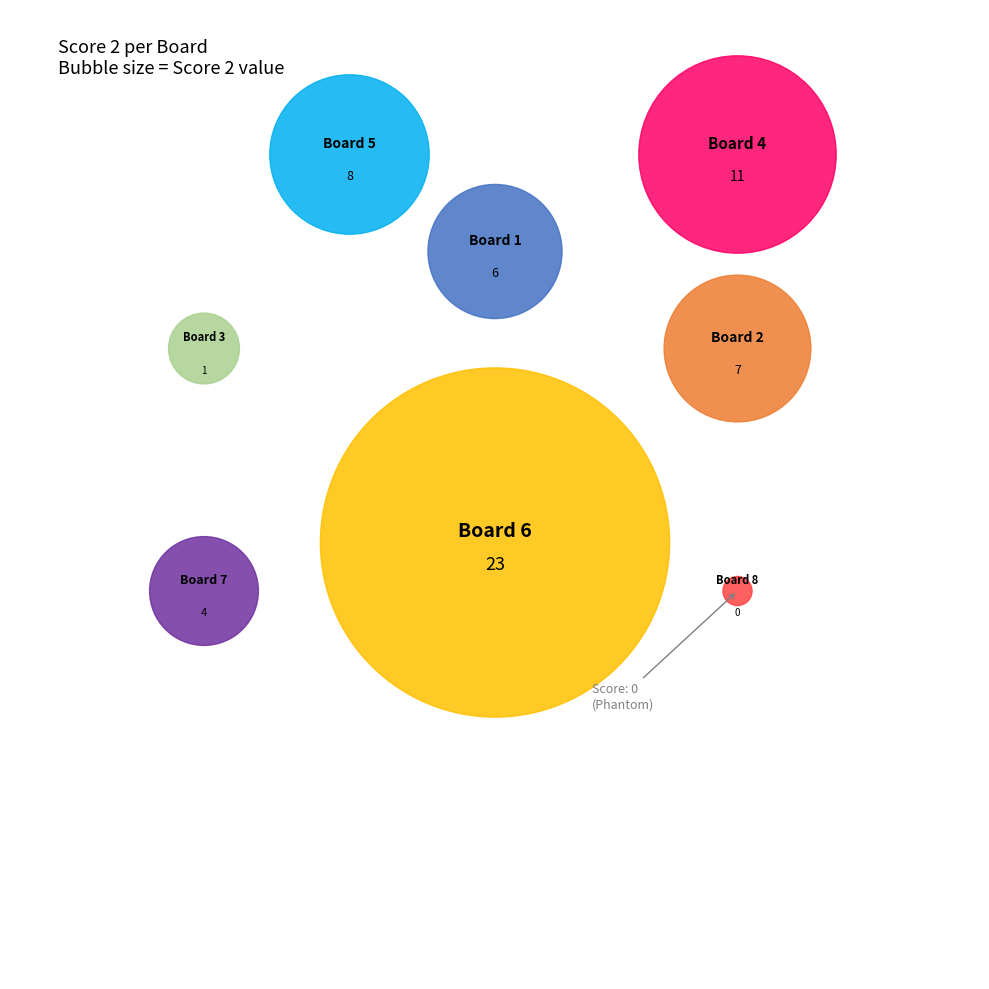

Is it true that Board 7 is 7% of the pie?

True